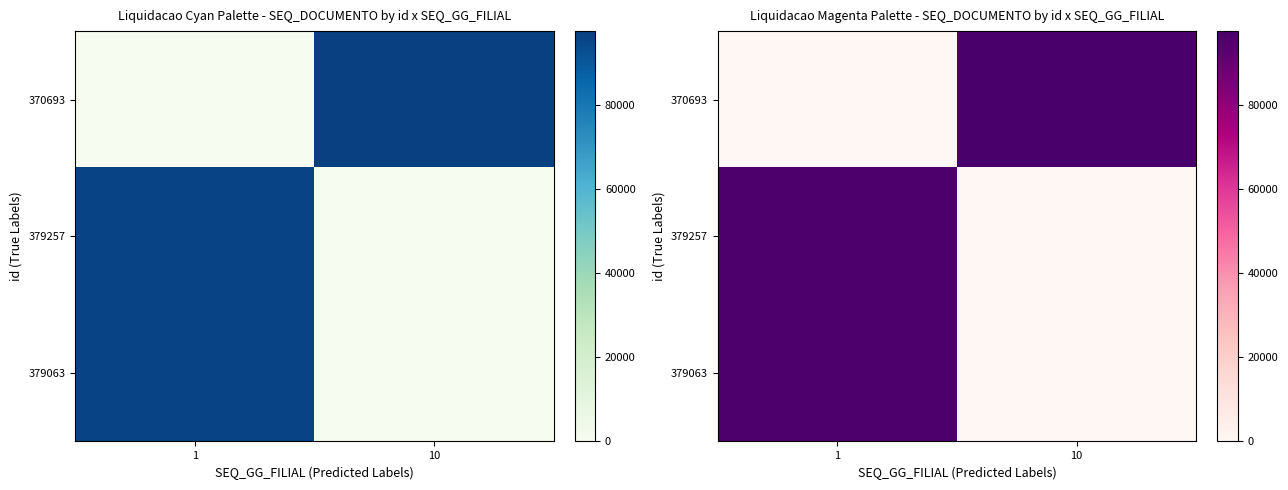

Rank the series by their maximum value, from highest to lowest.

370693, 379257, 379063